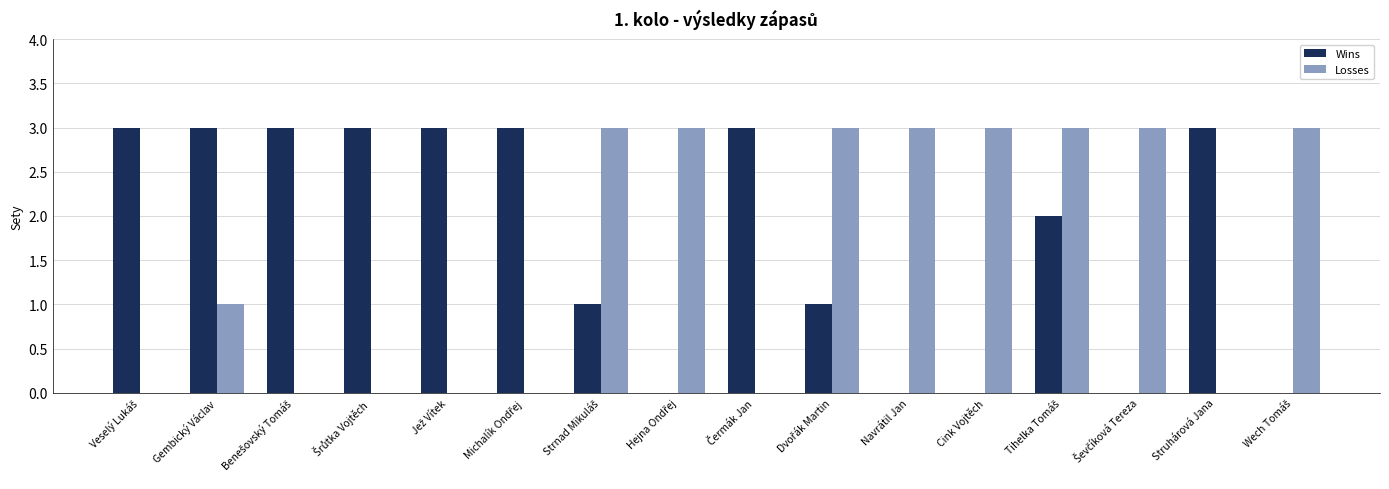

What is the sum of all Losses values?

25